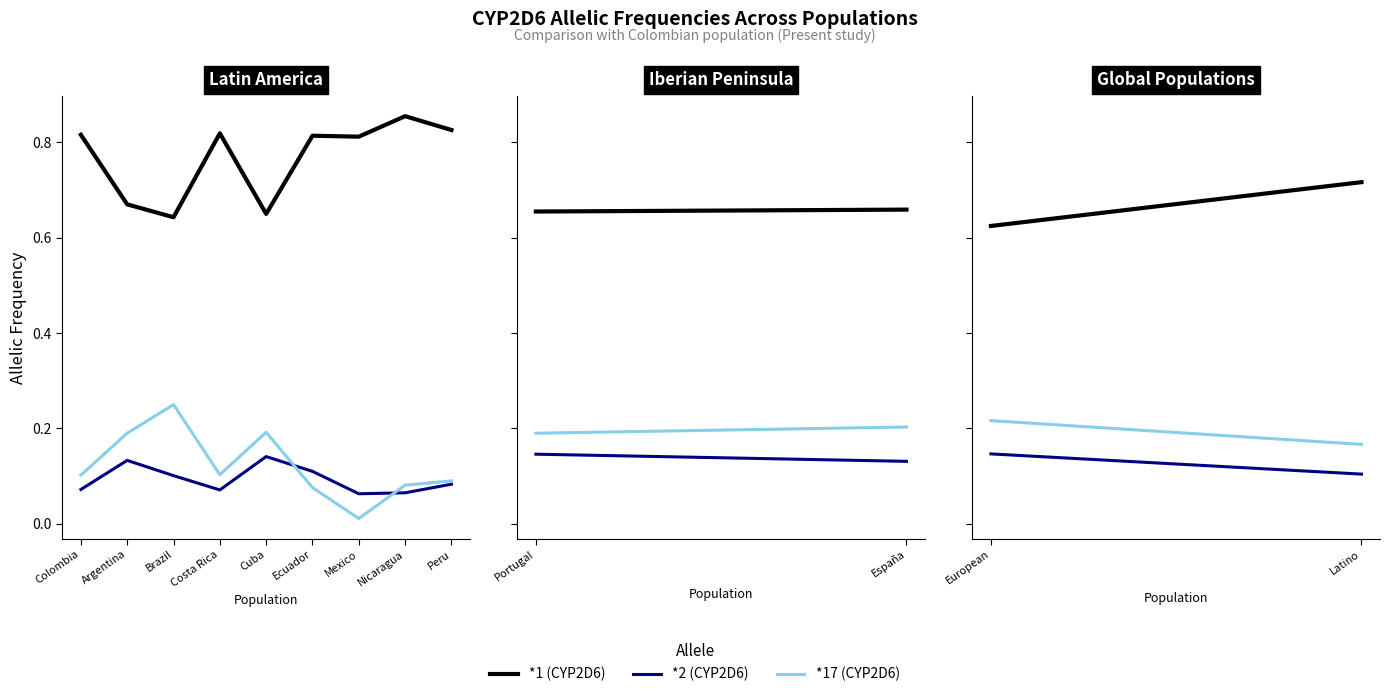

At which category does the chart reach its peak across all series?

Nicaragua